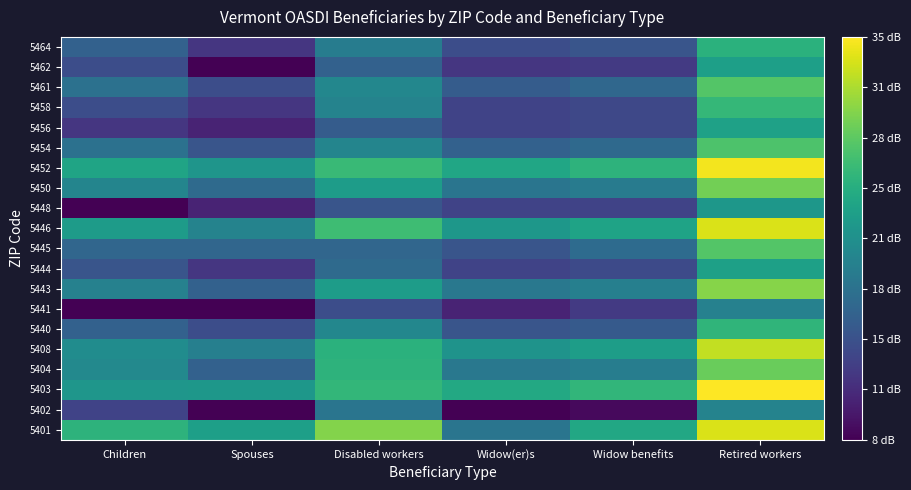

What is the smallest value displayed?

7.8